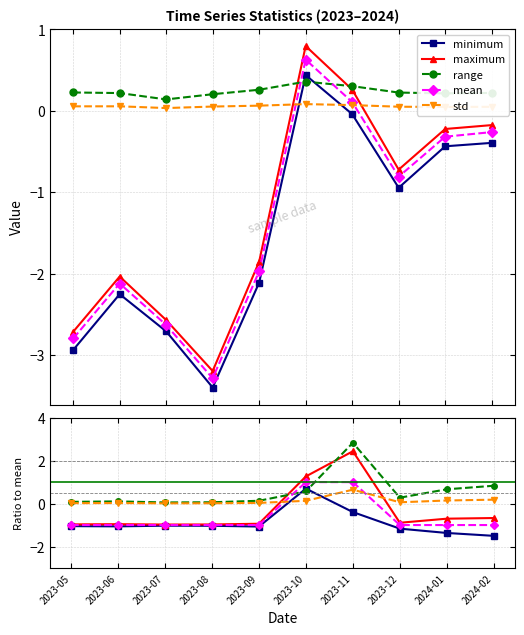

Is this an area chart (filled region under the line)?

No